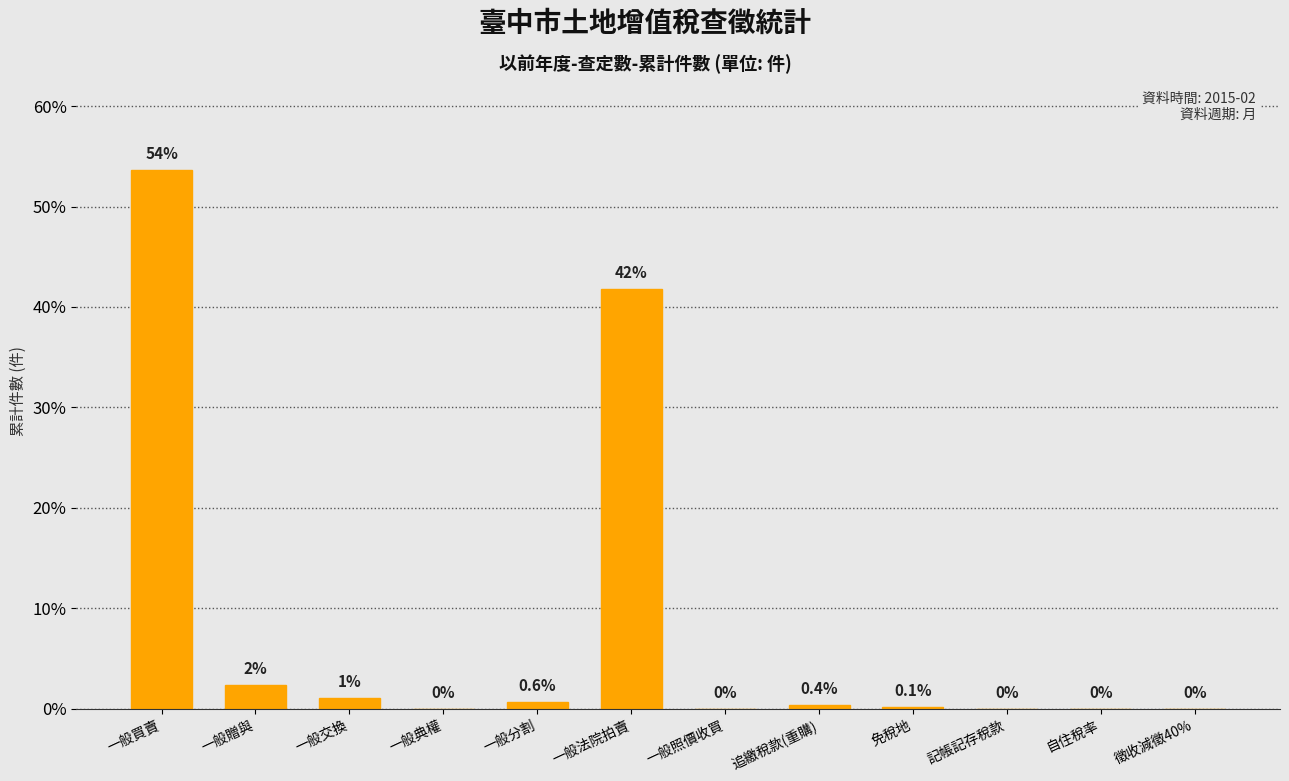

Which category has the highest value across all series?

一般買賣